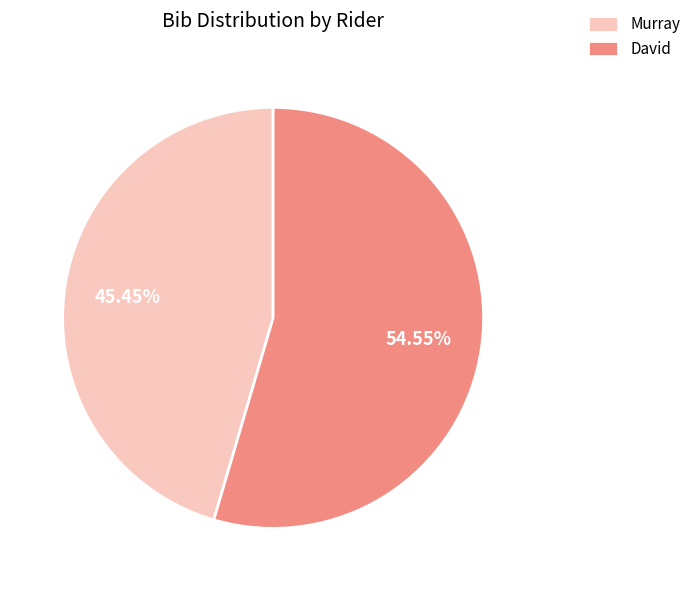

Is there any slice that represents more than half of the pie?

Yes